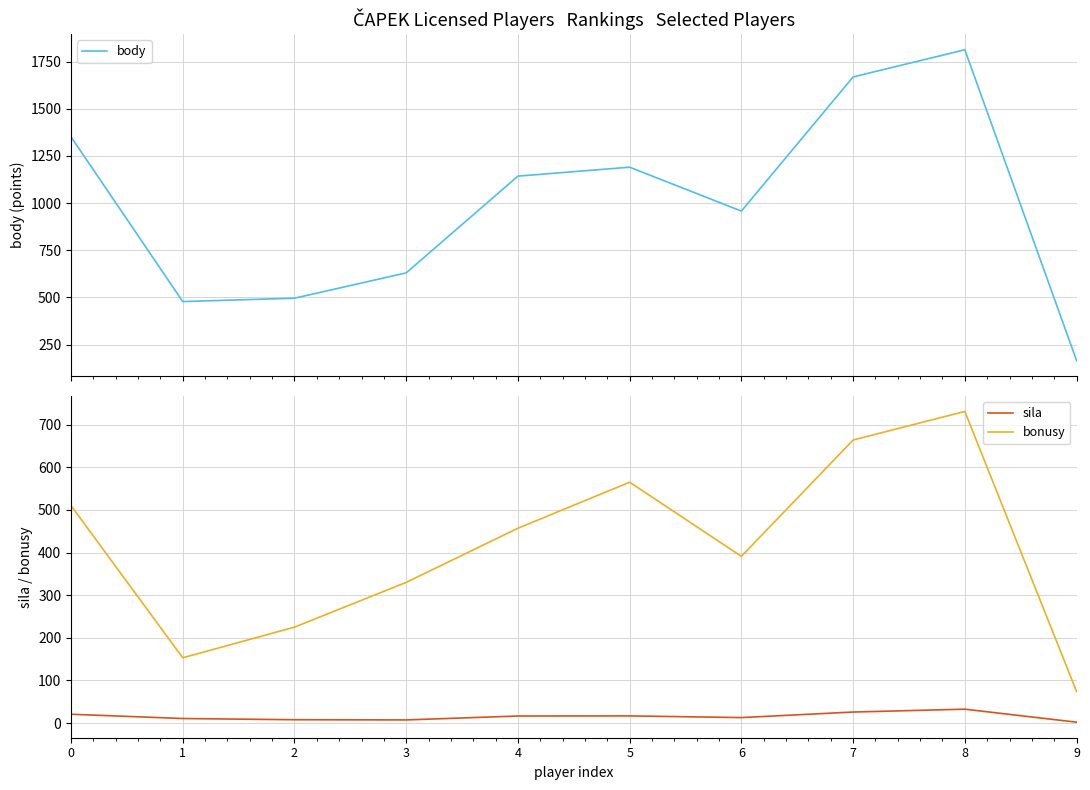

Read the bonusy value at 7.

664.0